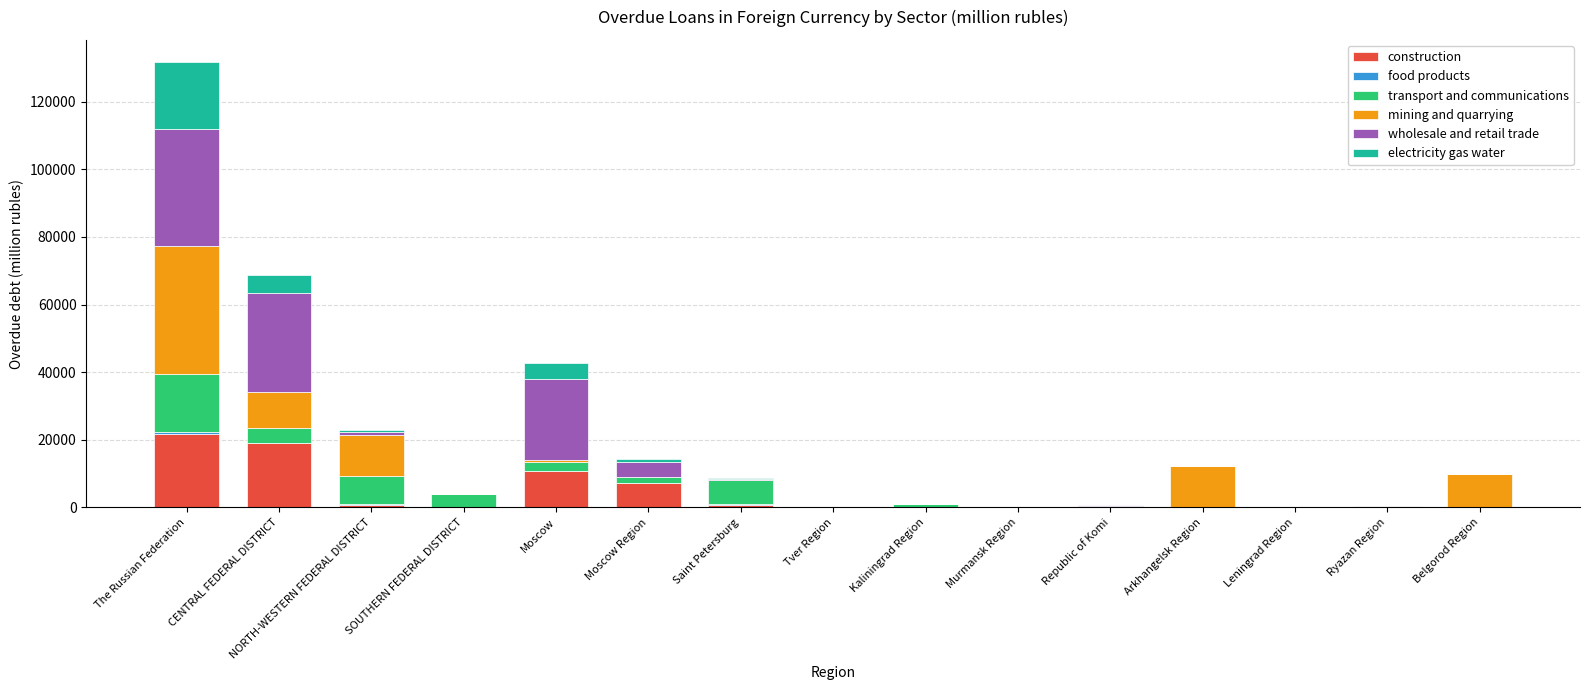

What is the total value across all series at Ryazan Region?

379